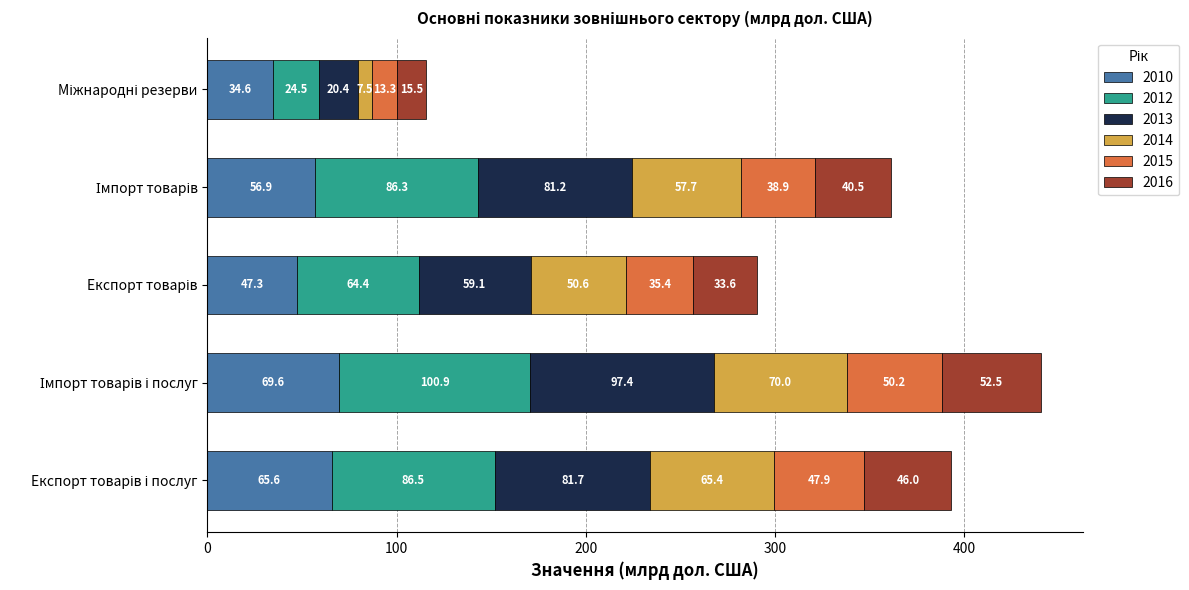

What is the minimum value for 2010?

34.6